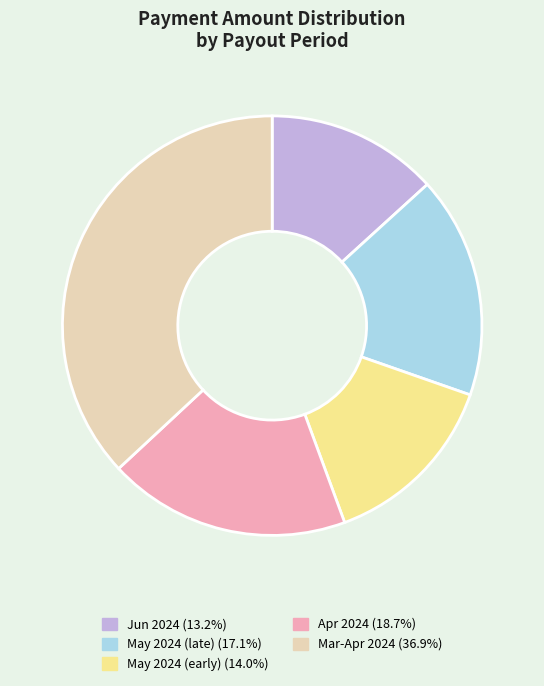

Do Apr 2024 (18.7%) and May 2024 (early) (14.0%) together represent more than half of the pie?

No